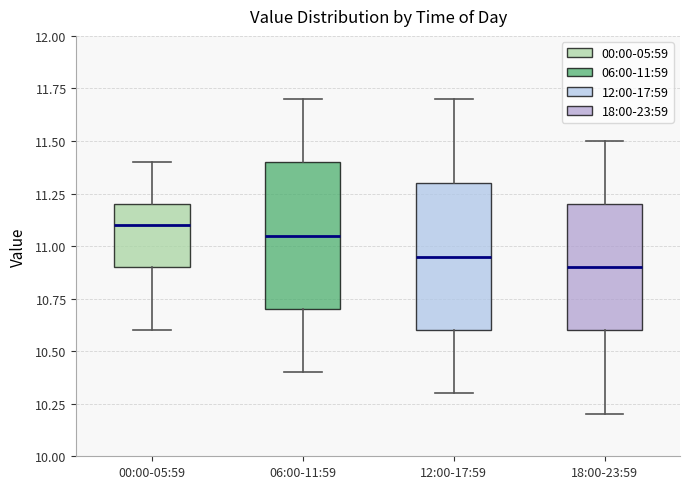

Reading left to right, transcribe this box plot: for each box, give where its median line is, the range the box spans, and where its two whiskers end, as read against the y-axis. The values are not printed on the chart, so give them approximately, as read against the axis.

00:00-05:59: median 11.10, box 10.90 to 11.20, whiskers 10.60 to 11.40
06:00-11:59: median 11.05, box 10.70 to 11.40, whiskers 10.40 to 11.70
12:00-17:59: median 10.95, box 10.60 to 11.30, whiskers 10.30 to 11.70
18:00-23:59: median 10.90, box 10.60 to 11.20, whiskers 10.20 to 11.50